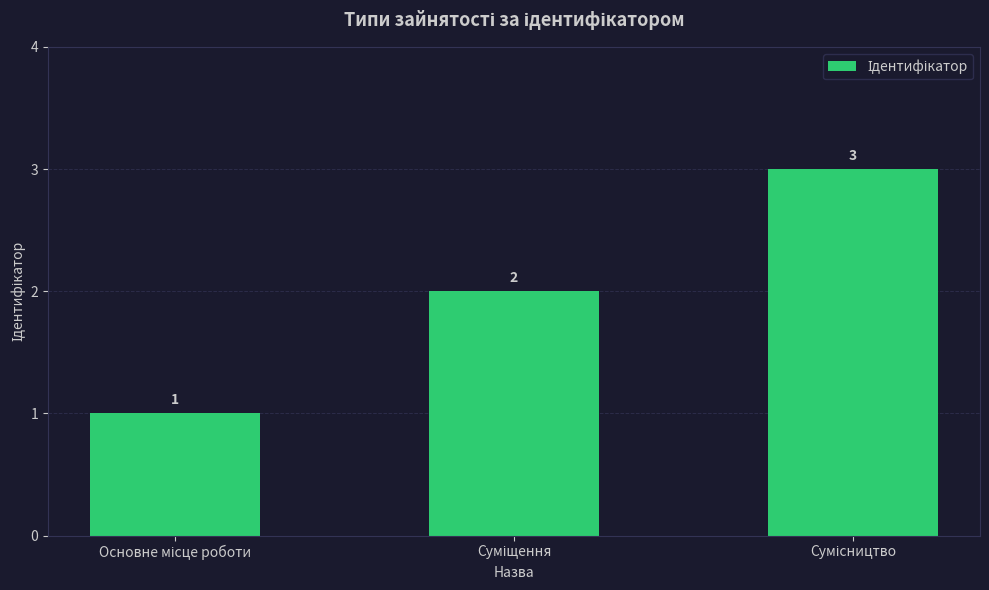

What is the maximum value shown in the chart?

3